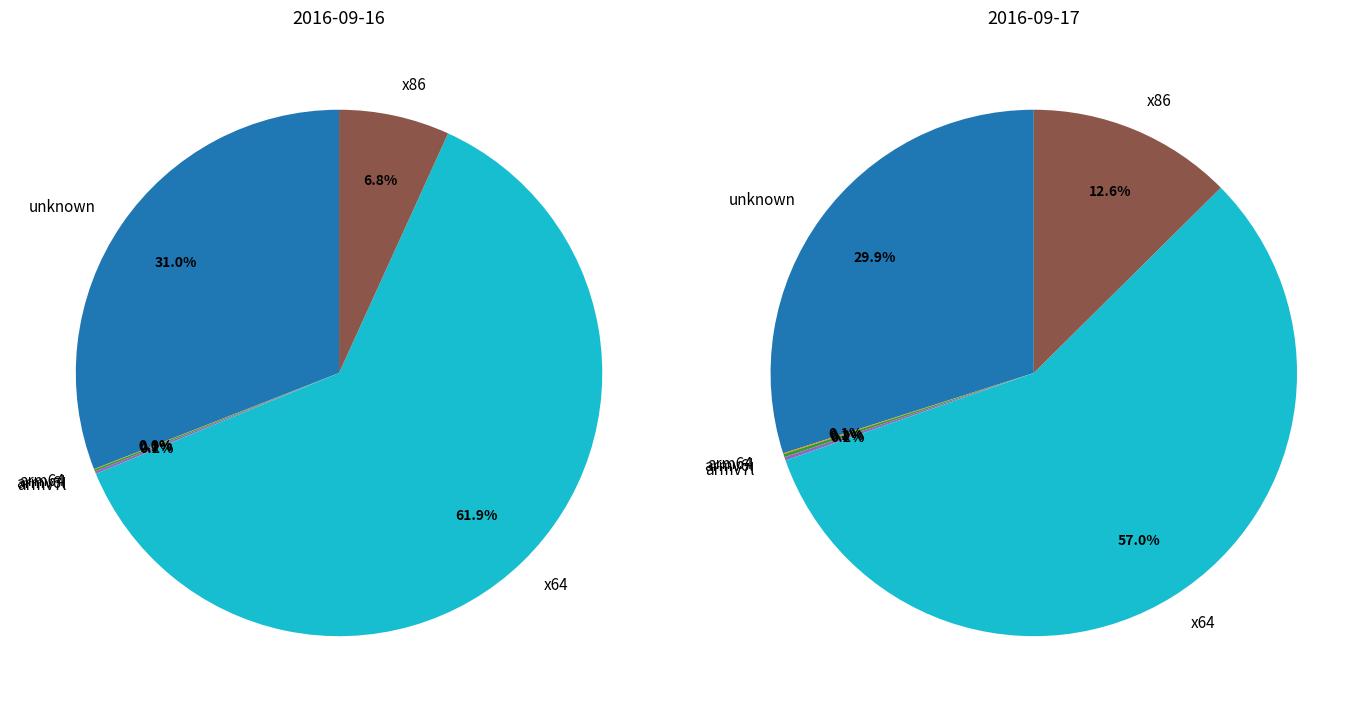

To the nearest percent, what is the difference between the armv6l and unknown slice percentages?

30%